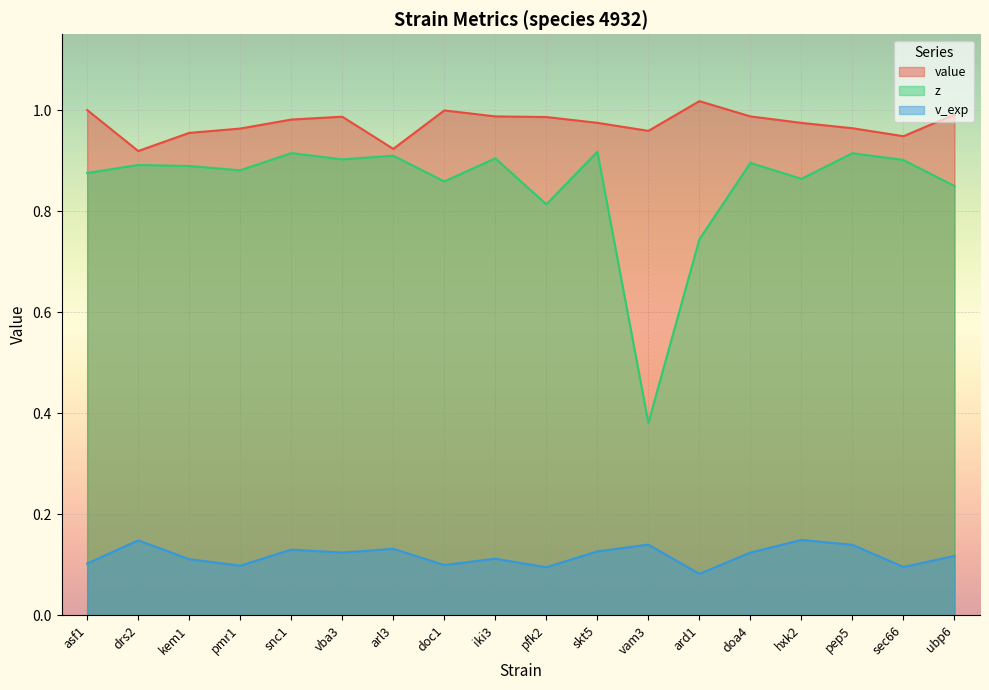

What is the difference between the highest and lowest values at kem1?

0.8